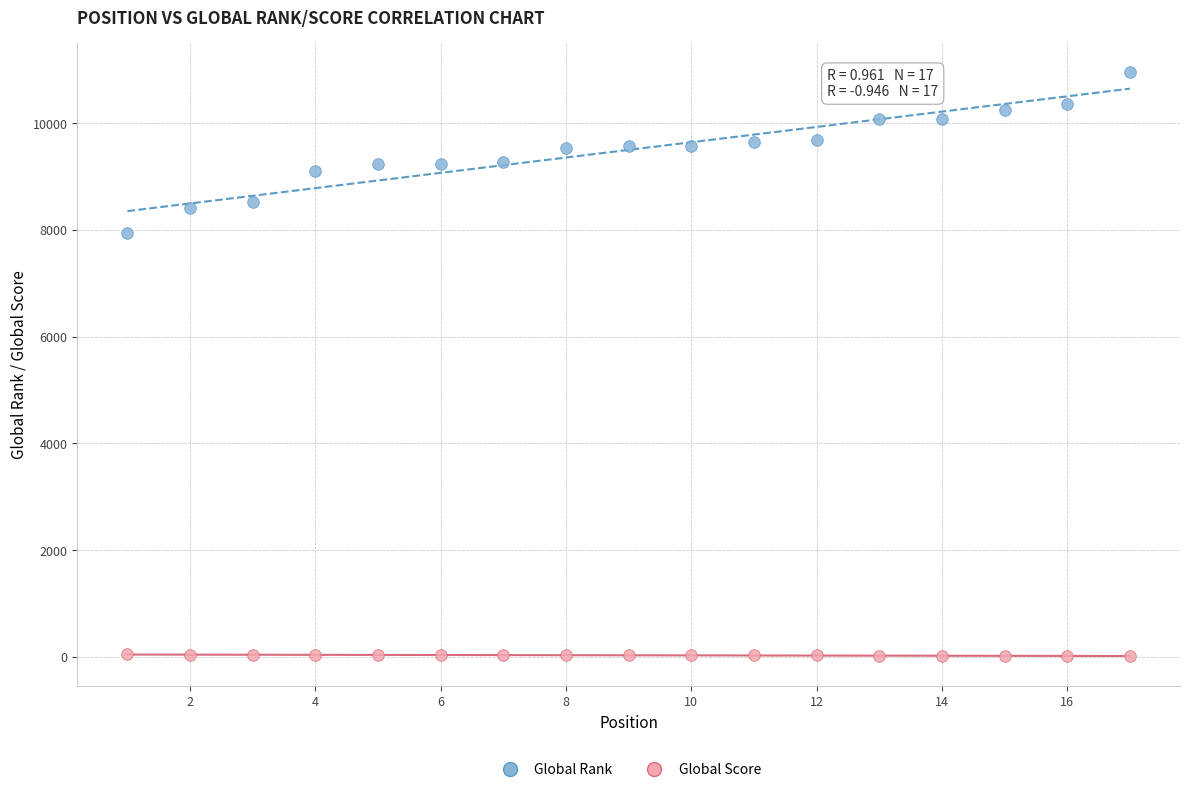

Which series has the widest spread of Y values?

Global Rank